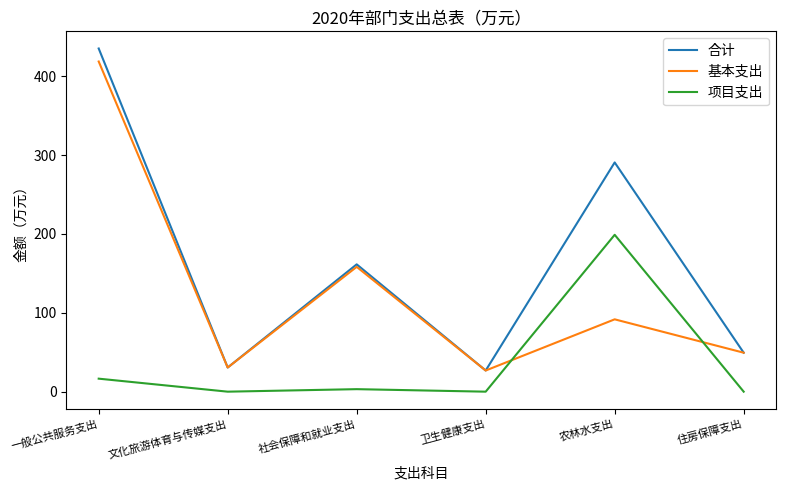

List the series in order of their overall mean, lowest first.

项目支出, 基本支出, 合计